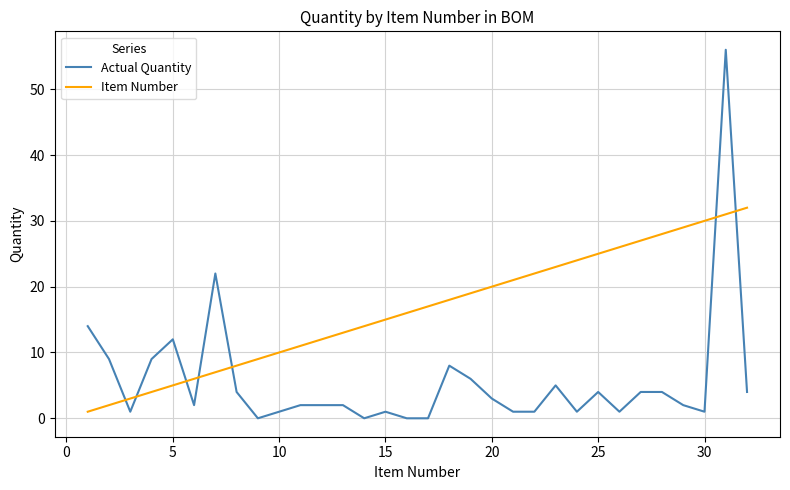

List the series in order of their peak value, lowest first.

Item Number, Actual Quantity